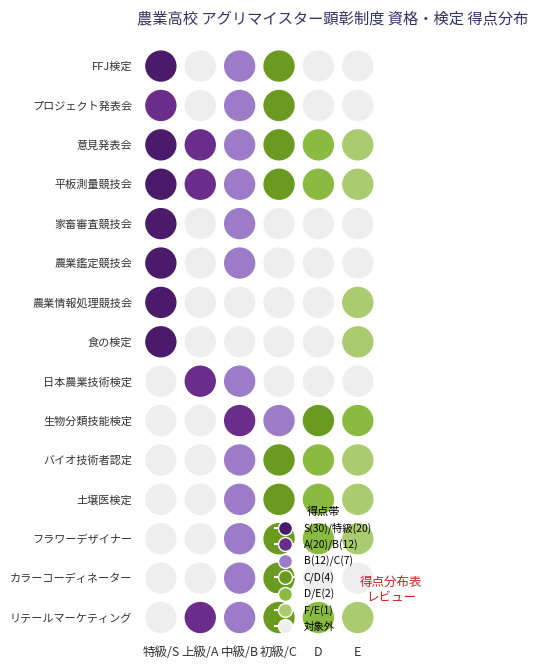

How many 2 values are between 0 and 12?

15